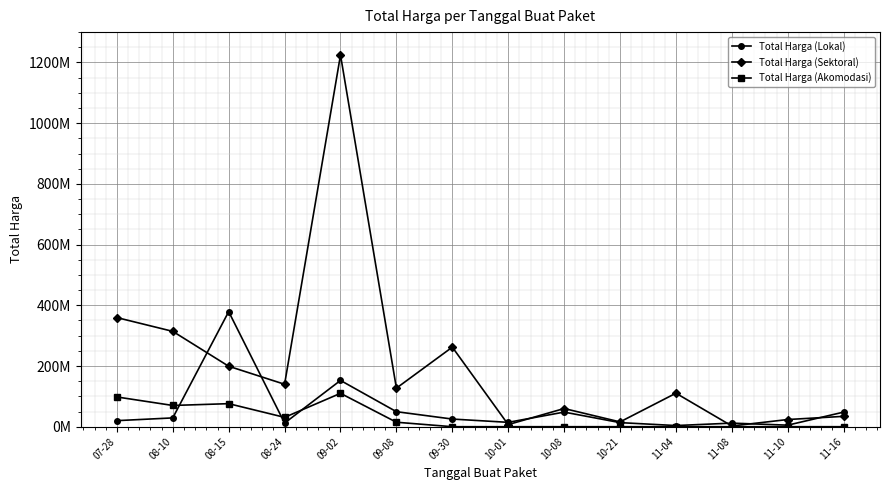

List the series in order of their overall mean, lowest first.

Total Harga (Akomodasi), Total Harga (Lokal), Total Harga (Sektoral)